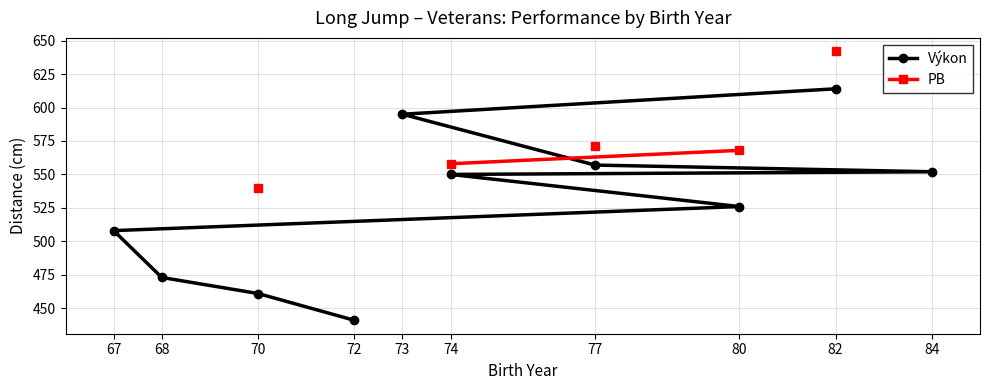

Is it true that Výkon equals 1102.8 at 67?

False